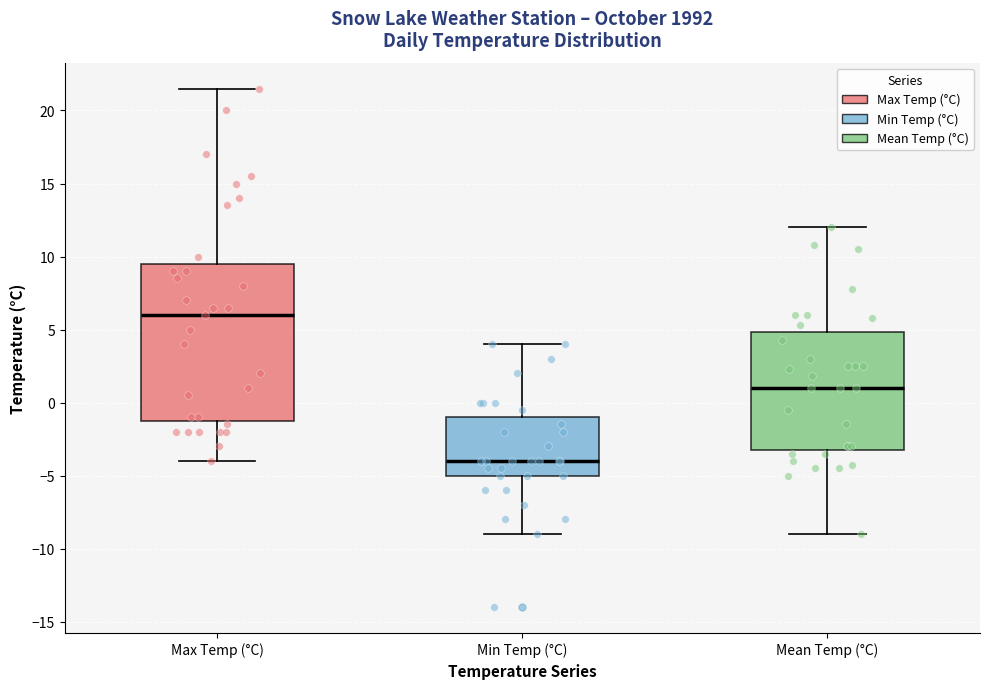

Reading left to right, transcribe this box plot: for each box, give where its median line is, the range the box spans, and where its two whiskers end, as read against the y-axis. The values are not printed on the chart, so give them approximately, as read against the axis.

Max Temp (°C): median 6.0, box -1.0 to 9.5, whiskers -4.0 to 21.5
Min Temp (°C): median -4.0, box -5.0 to -1.0, whiskers -9.0 to 4.0
Mean Temp (°C): median 1.0, box -3.0 to 5.0, whiskers -9.0 to 12.0